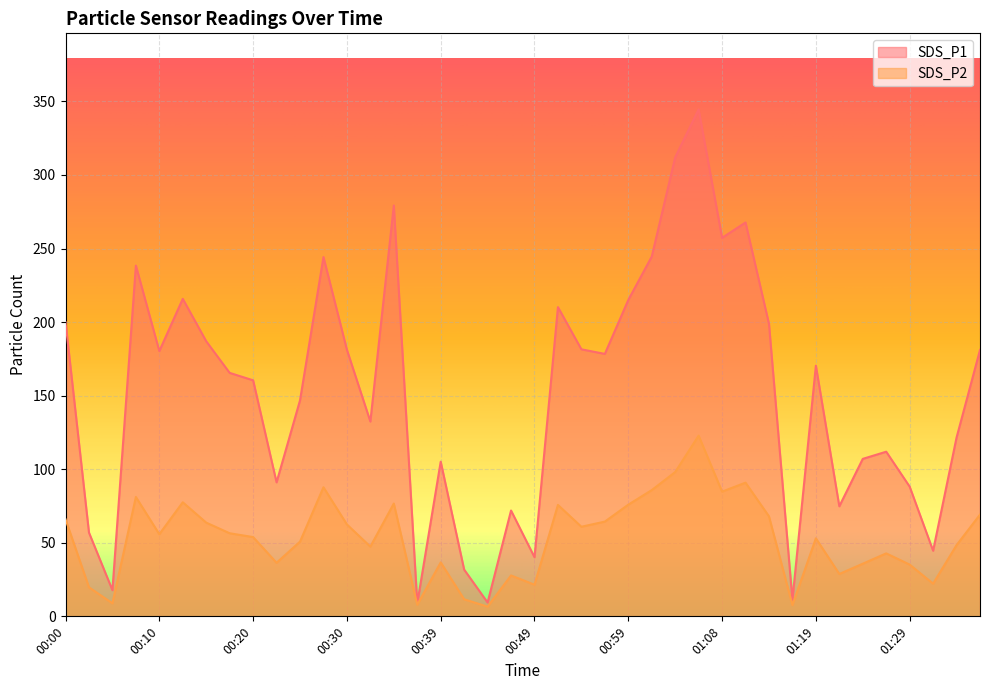

Reading left to right, transcribe all the data shown in this chart.

SDS_P1: 00:00=200.0	00:03=56.9	00:05=17.8	00:08=238.4	00:10=180.3	00:12=215.8	00:15=187.0	00:17=165.5	00:20=160.4	00:22=91.1	00:25=146.8	00:27=244.2	00:30=181.2	00:32=132.4	00:34=279.2	00:37=8.8	00:39=105.1	00:42=31.8	00:44=9.4	00:46=71.9	00:49=40.2	00:51=210.2	00:54=181.5	00:56=178.4	00:59=215.0	01:01=244.5	01:04=312.0	01:06=344.6	01:08=257.3	01:11=267.7	01:13=198.8	01:16=11.2	01:19=170.4	01:21=74.8	01:24=107.0	01:27=111.9	01:29=88.2	01:32=44.6	01:34=121.5	01:37=181.1
SDS_P2: 00:00=66.0	00:03=19.7	00:05=8.9	00:08=81.1	00:10=55.8	00:12=77.5	00:15=63.7	00:17=56.5	00:20=53.9	00:22=36.4	00:25=50.8	00:27=87.7	00:30=62.5	00:32=47.4	00:34=76.7	00:37=7.9	00:39=36.7	00:42=11.6	00:44=6.6	00:46=27.8	00:49=21.5	00:51=75.7	00:54=60.9	00:56=64.4	00:59=75.9	01:01=85.8	01:04=98.1	01:06=122.8	01:08=84.8	01:11=90.9	01:13=68.0	01:16=7.6	01:19=53.0	01:21=28.8	01:24=35.8	01:27=42.8	01:29=35.2	01:32=22.2	01:34=48.4	01:37=69.2